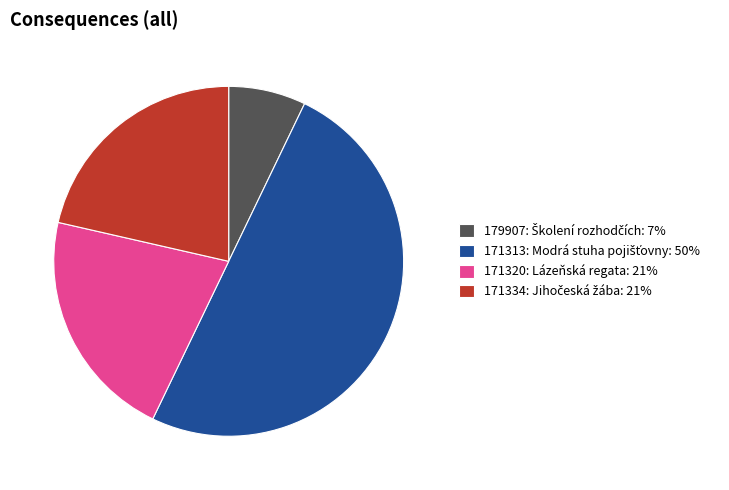

Between 171313 and 179907, which is larger?

171313